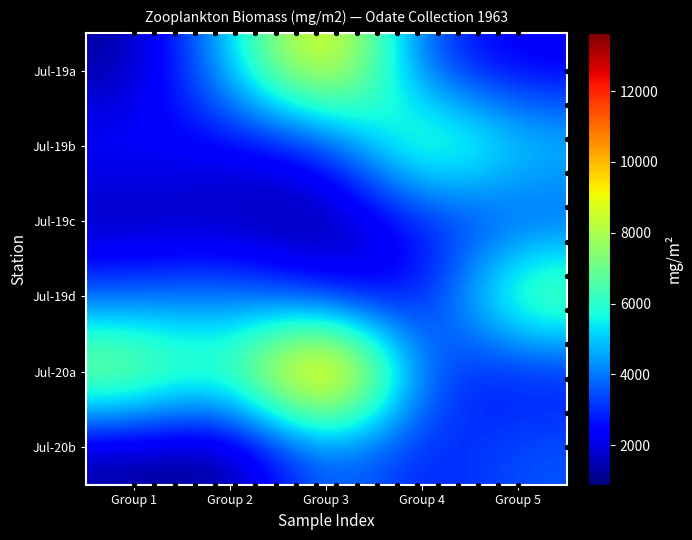

What is the difference between the highest and lowest values at Group 3?

12767.3